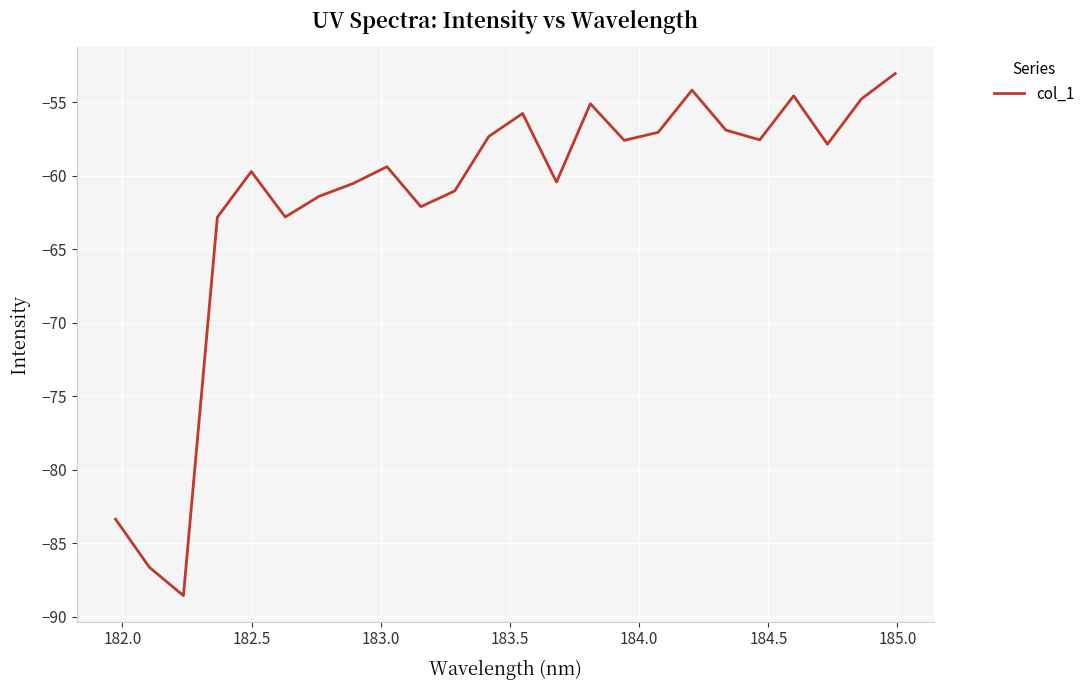

What is the average value?

-61.7